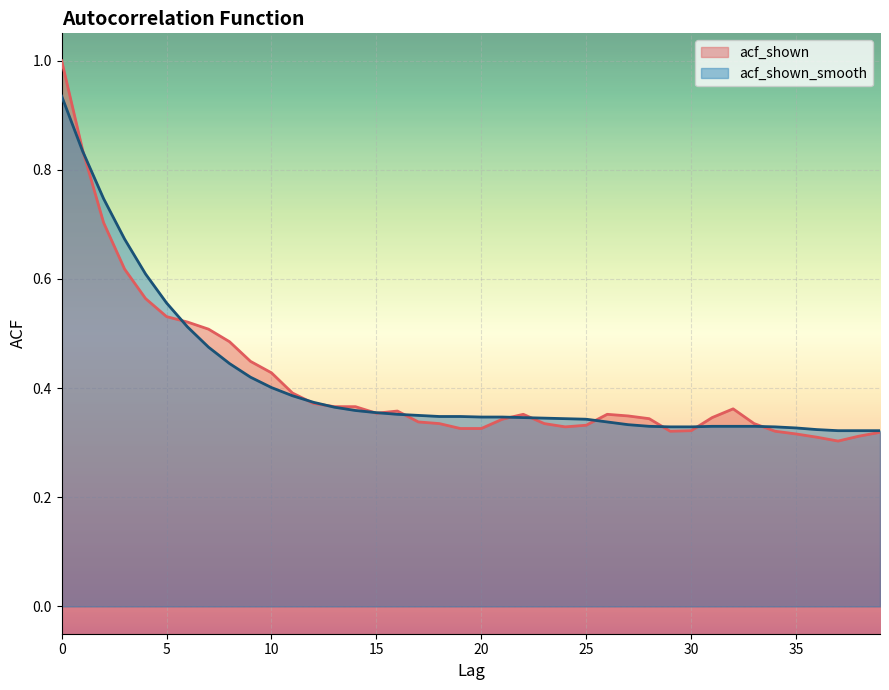

True or false: acf_shown_smooth has a value of 0.5 at 27.

False